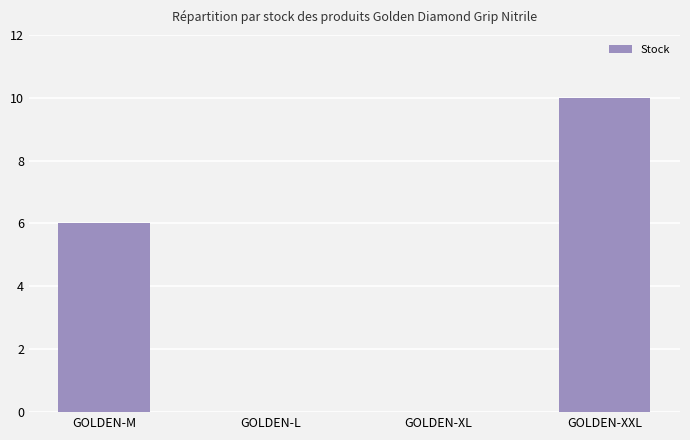

Reading left to right, what are all the values shown in this chart?

6	0	0	10